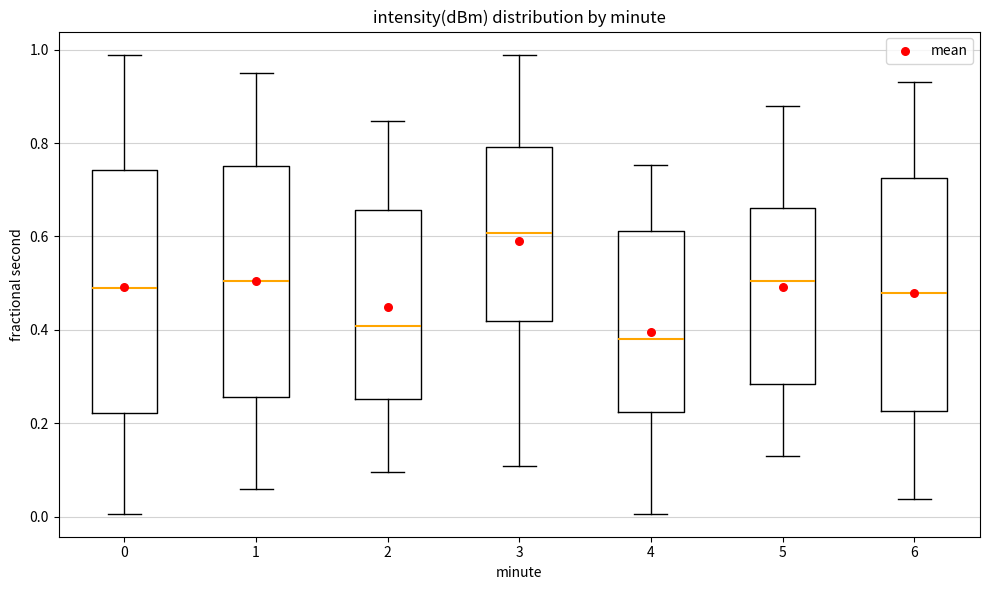

Which box is the tallest, from its lower edge to its upper edge?

0